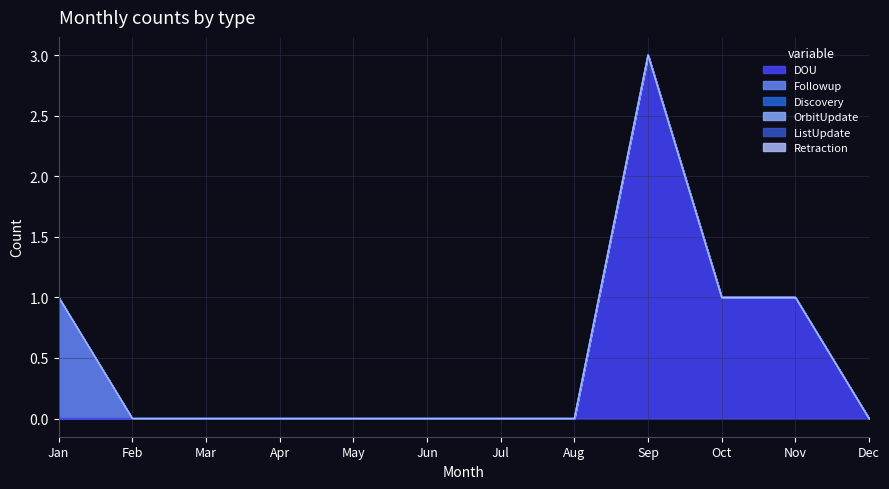

Is the value of Followup at Jan greater than the value of Retraction at Oct?

Yes